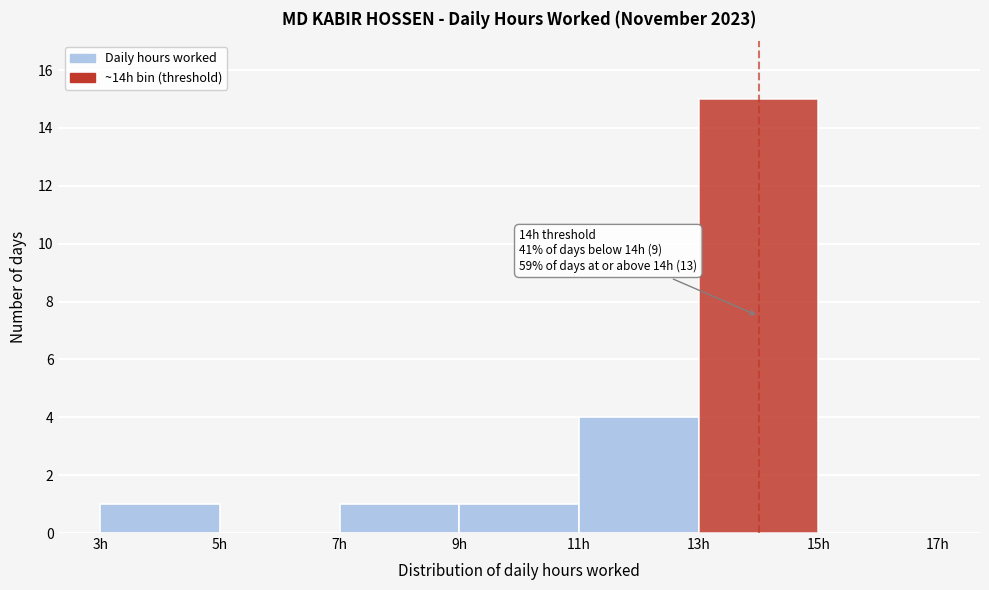

Over which range of the x-axis is the bar tallest?

13 to 15